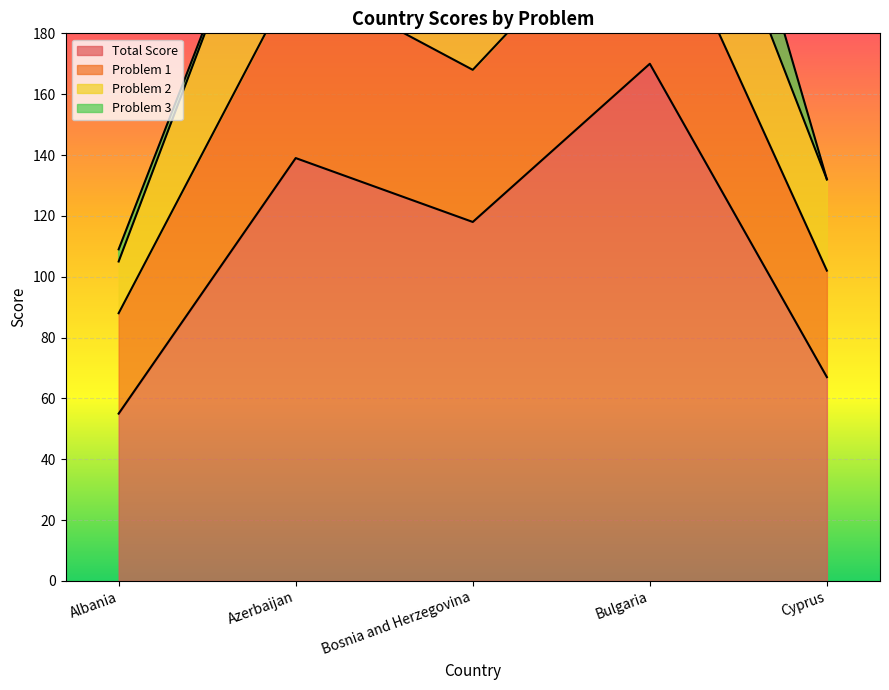

What is the average value of the Total Score series?

110